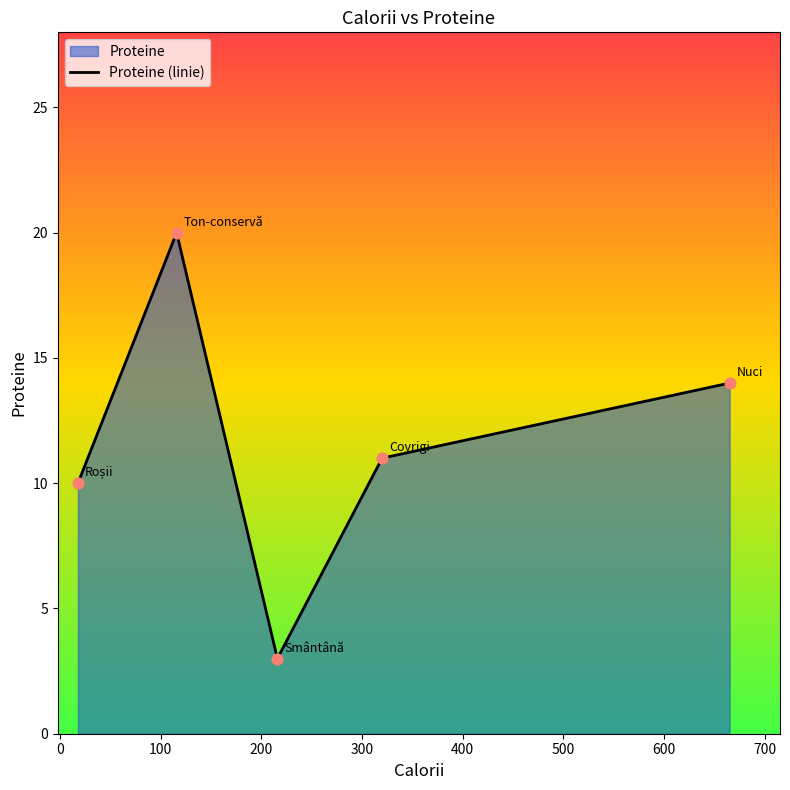

What is the difference between the maximum and minimum values?

17